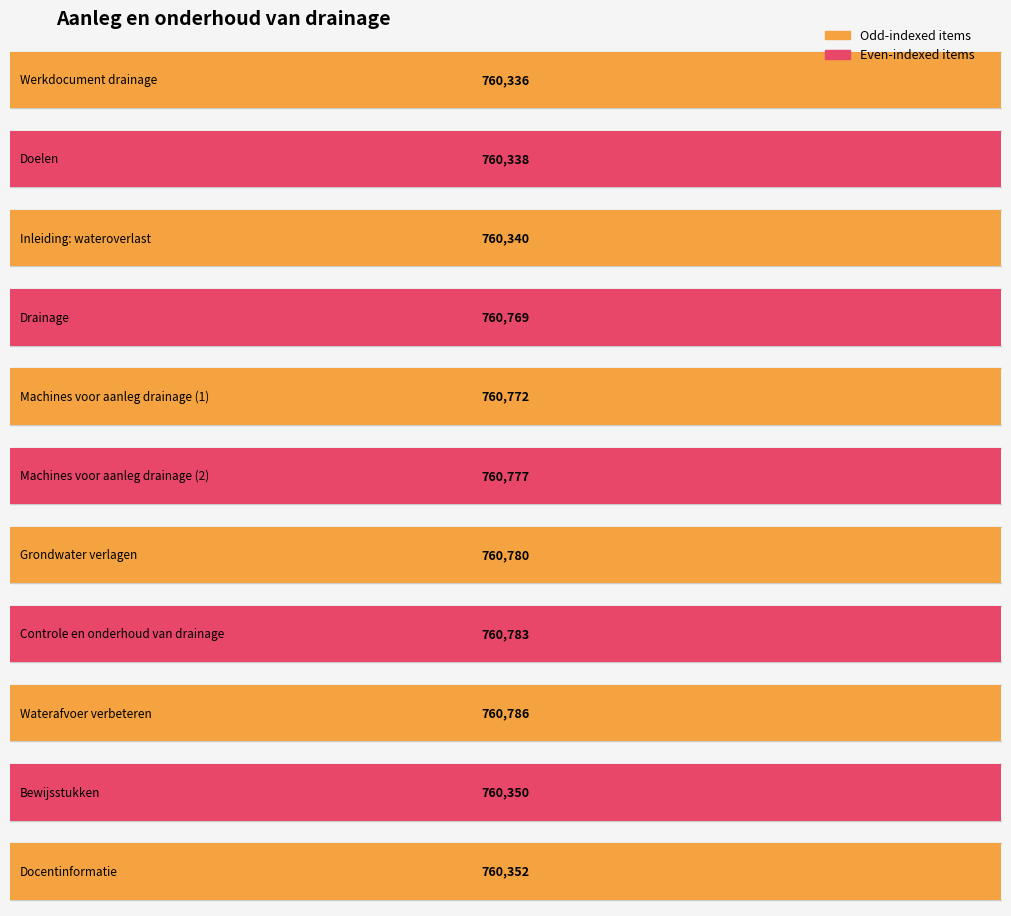

What is the value of the 7th bar from the left?

760780